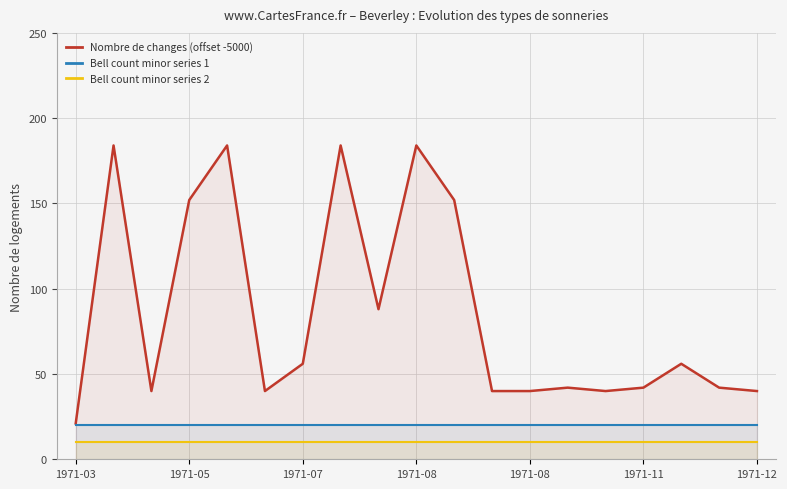

What is the minimum value for Bell count minor series 1?

20